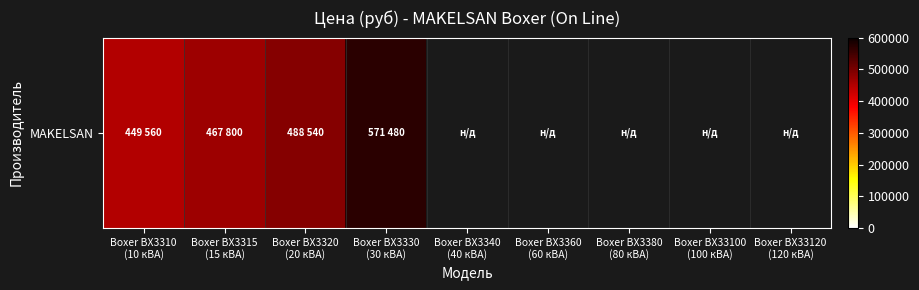

Where is the data nearest to the value 510520?

Boxer BX3320
(20 кВА)